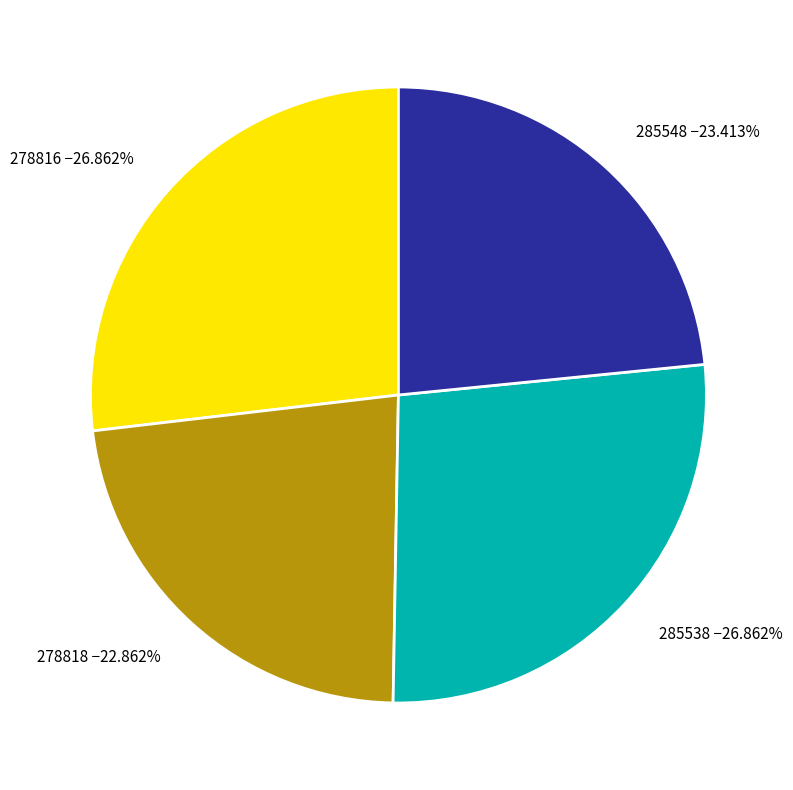

Combined, do 285538 −26.862% and 278816 −26.862% account for over 50%?

Yes